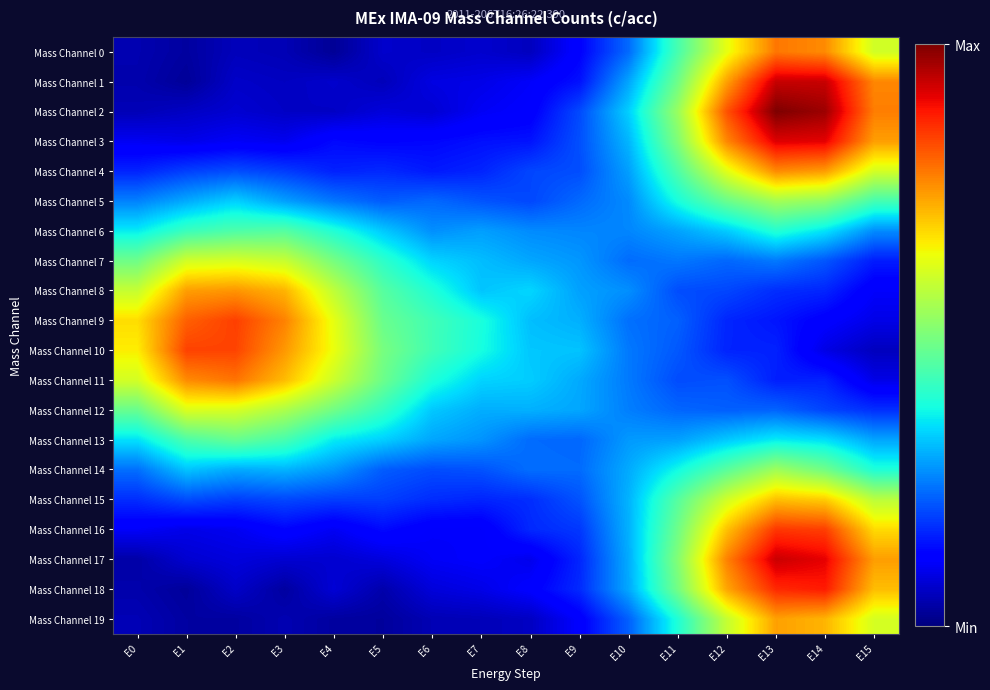

Which has a higher value, E15 or E6?

E15